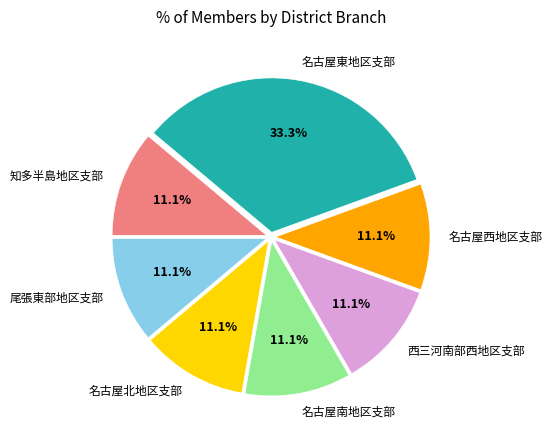

Is the sum of 名古屋南地区支部 and 名古屋西地区支部 greater than half?

No